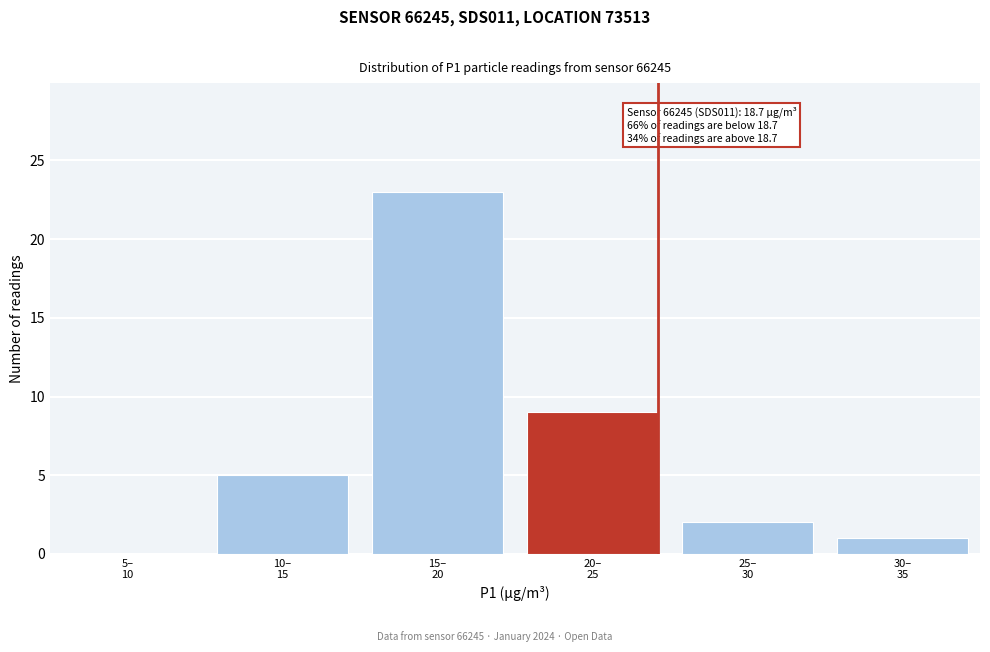

What is the sum of all values?

40